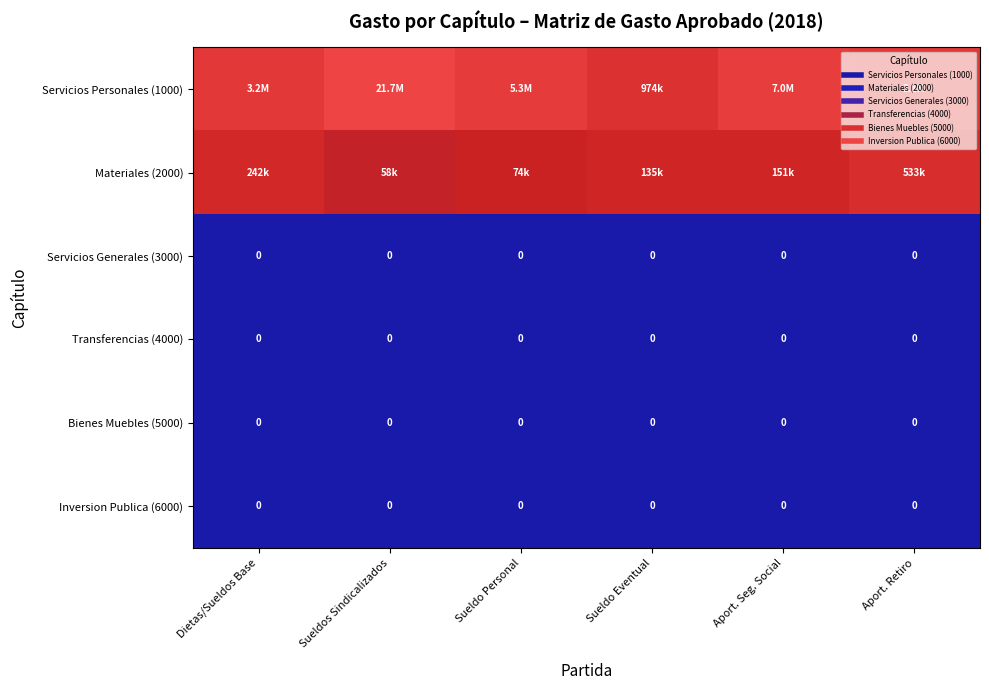

Which series has the largest total across all categories?

Servicios Personales (1000)